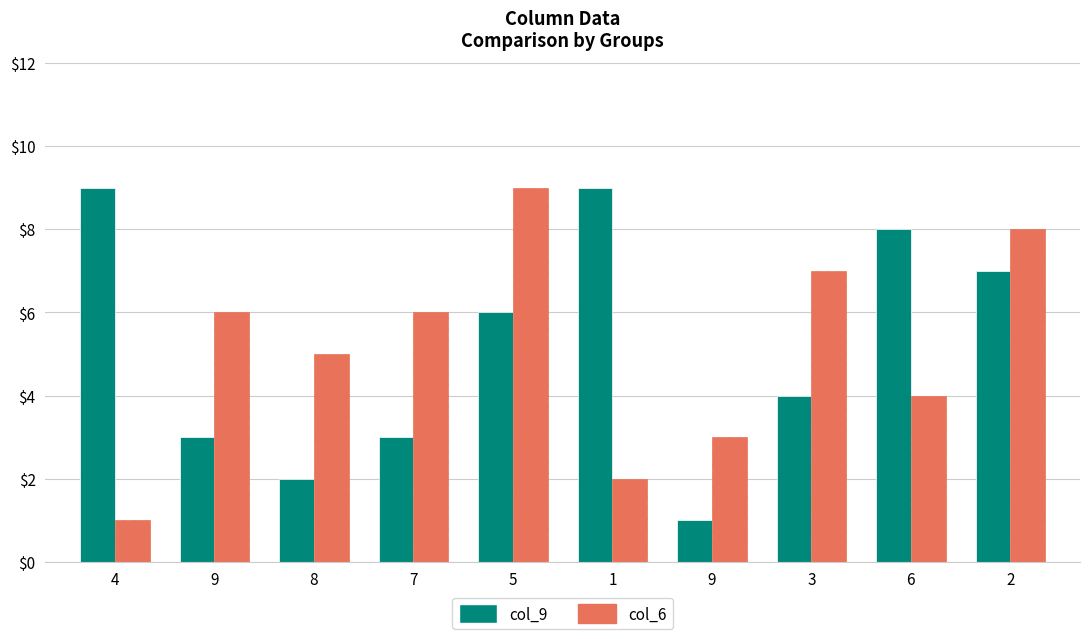

Are the bars horizontal?

No